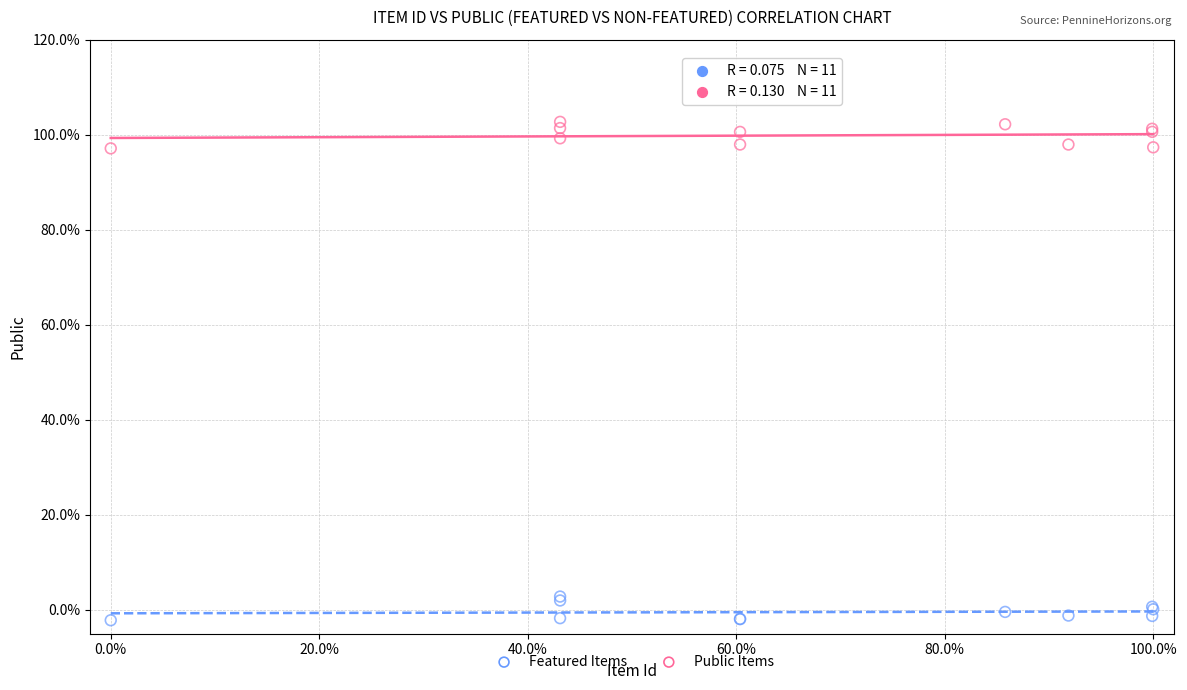

Which series reaches the maximum Y coordinate?

Public Items